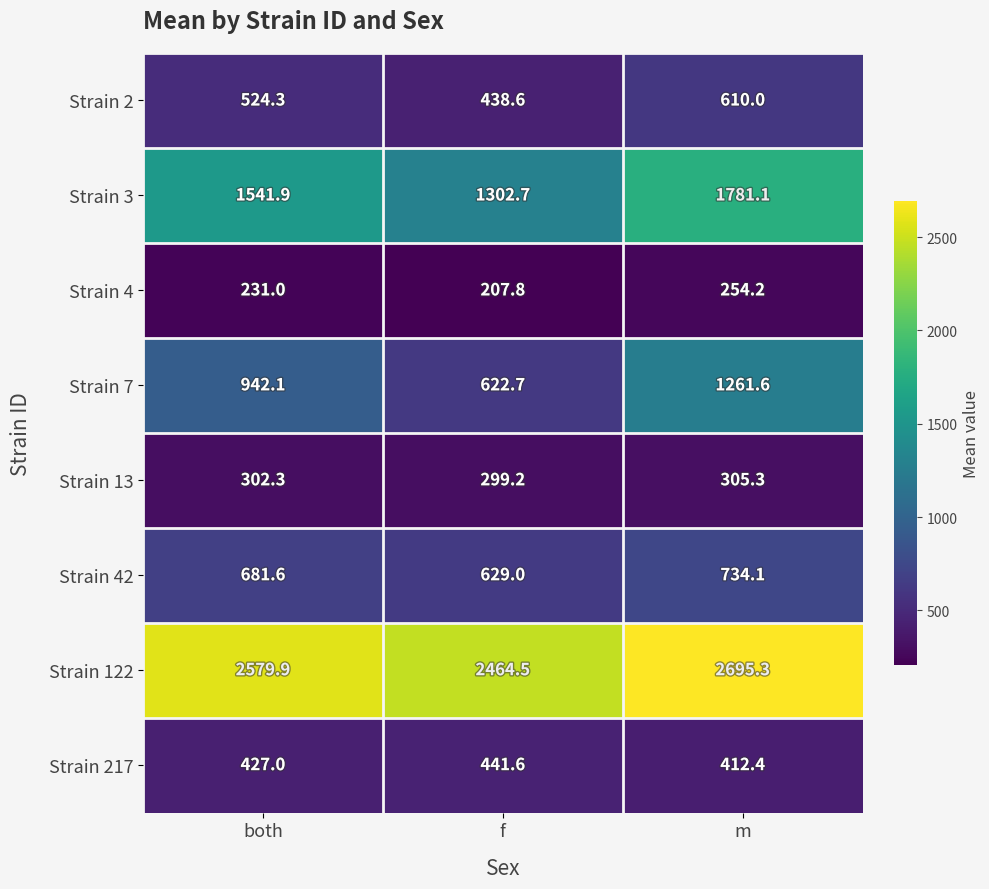

Which category has the lowest value across all series?

f